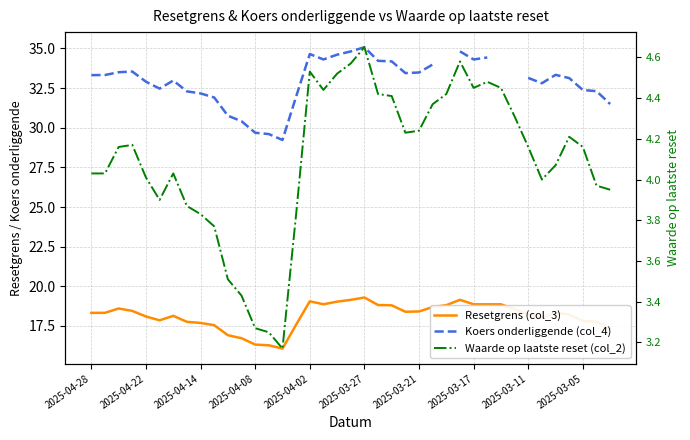

Is this an area chart (filled region under the line)?

No